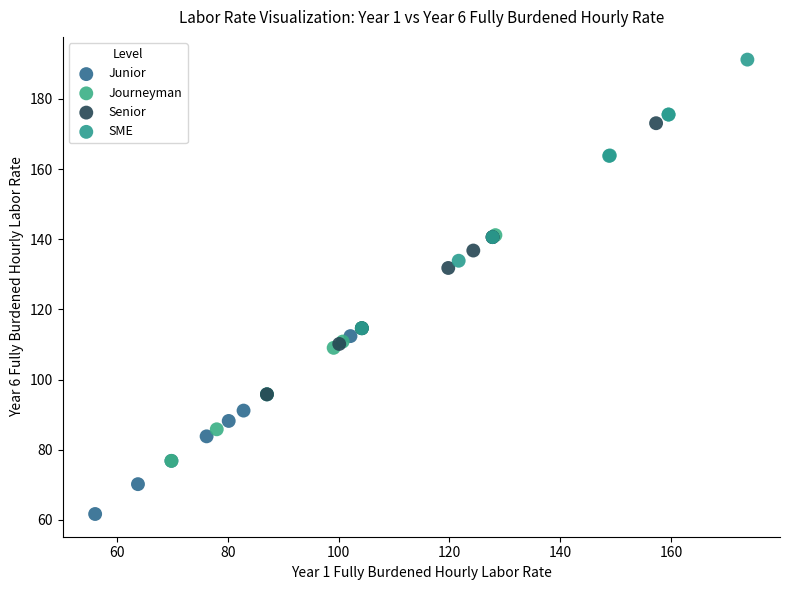

Which series has the widest spread of Y values?

Senior